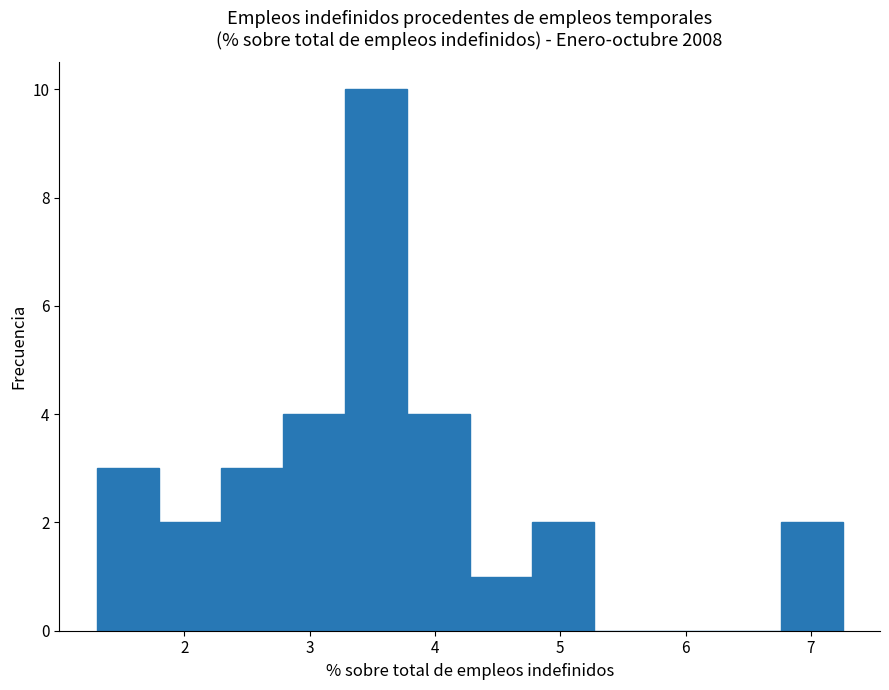

Over which range of the x-axis is the bar tallest?

3.3 to 3.8